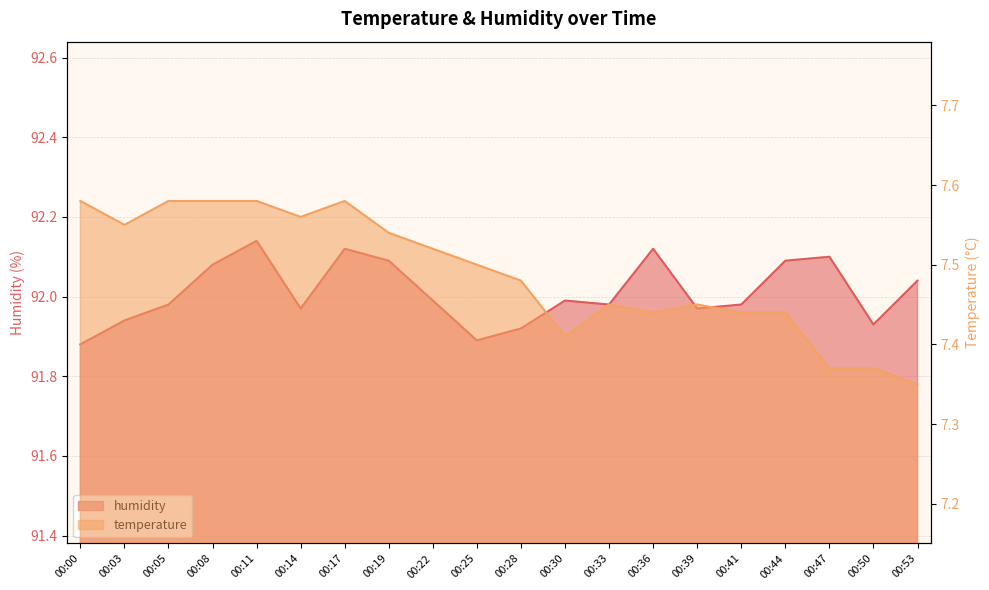

List the series in order of their overall mean, highest first.

humidity, temperature